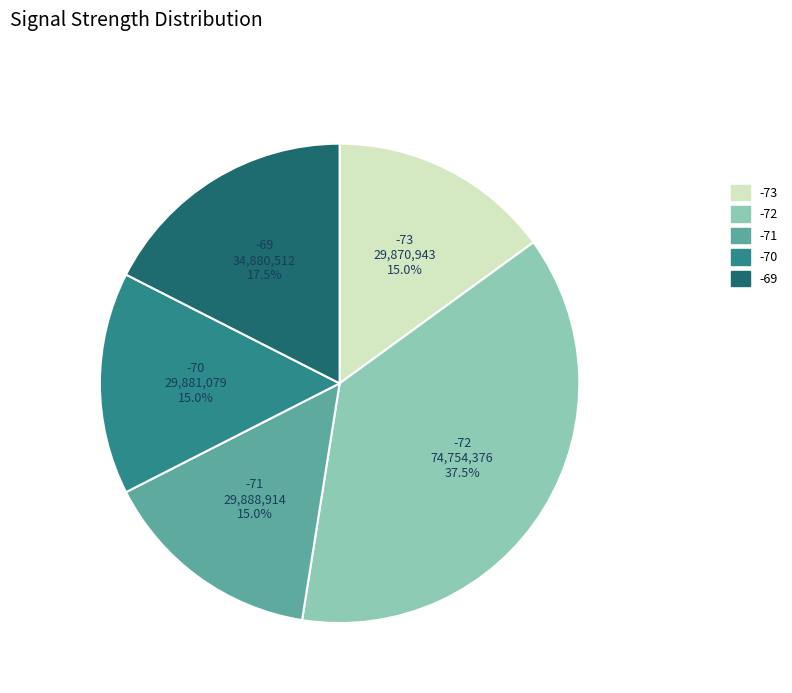

To the nearest percent, what is the average slice percentage?

20%